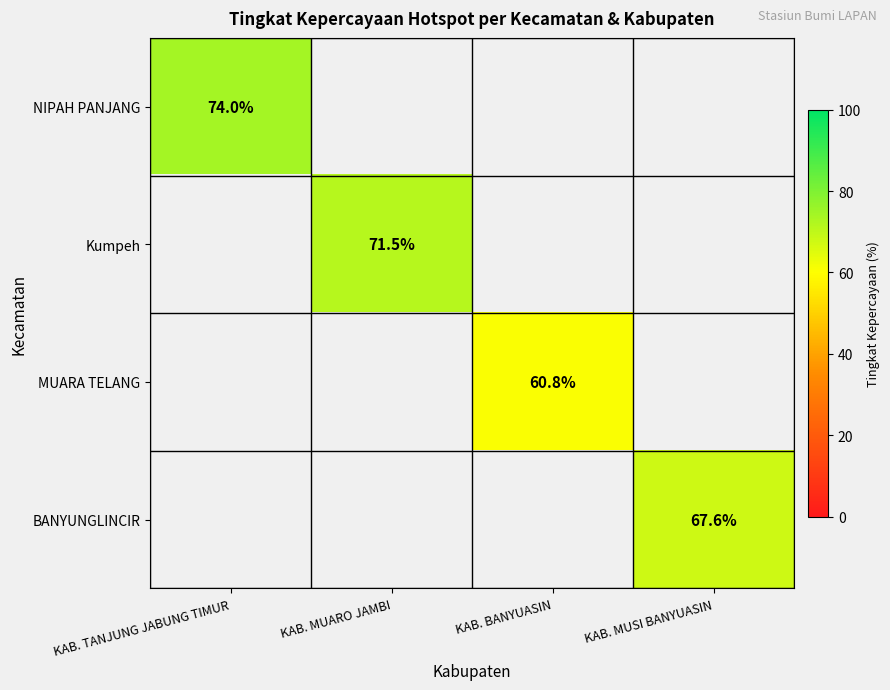

How many data points does each series have?

4